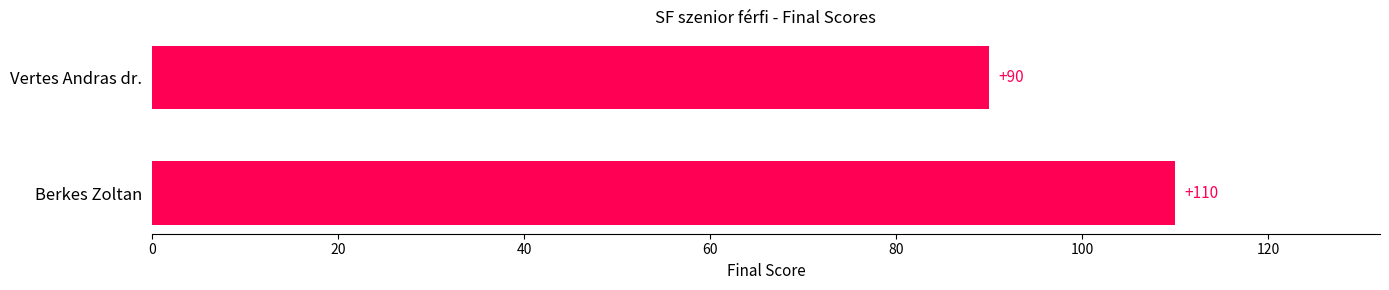

What is the change in value from Berkes Zoltan to Vertes Andras dr.?

-20